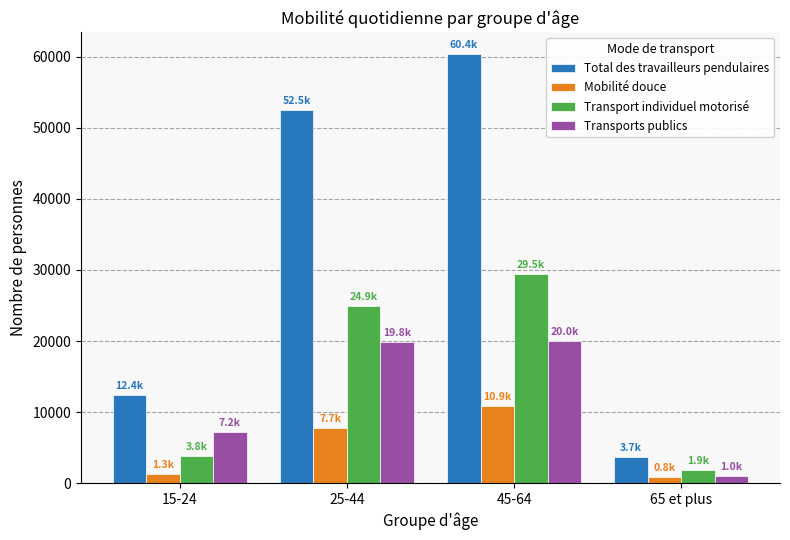

Which series has the widest spread of values?

Total des travailleurs pendulaires